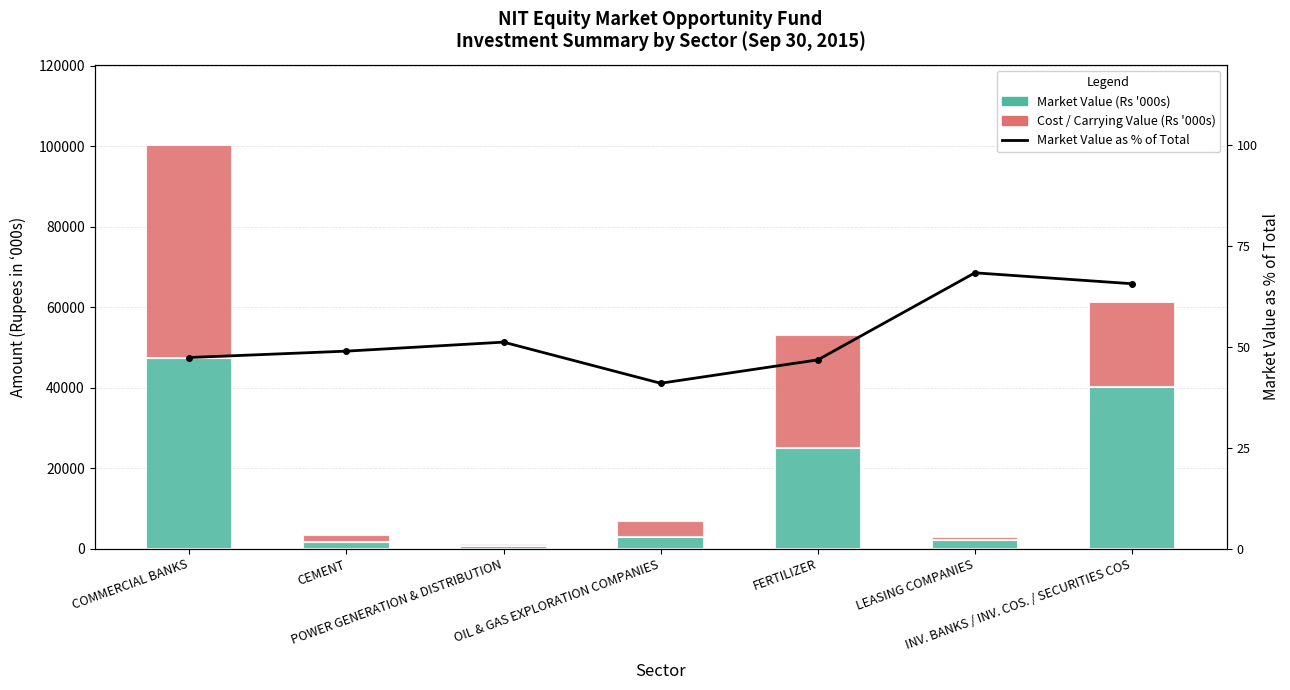

Which category has the highest value across all series?

COMMERCIAL BANKS